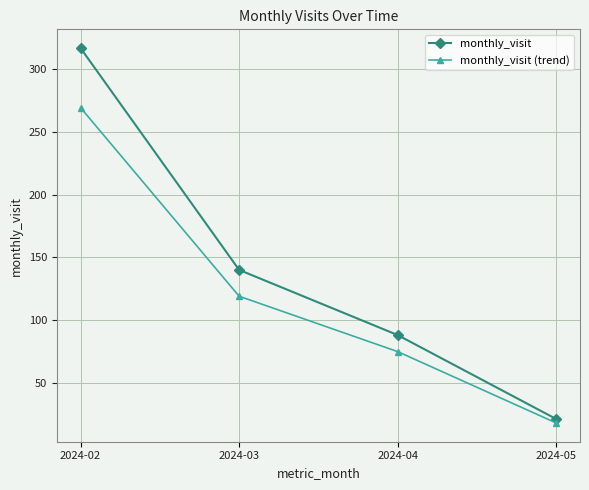

List the labels in order of monthly_visit (trend) value, largest first.

2024-02, 2024-03, 2024-04, 2024-05